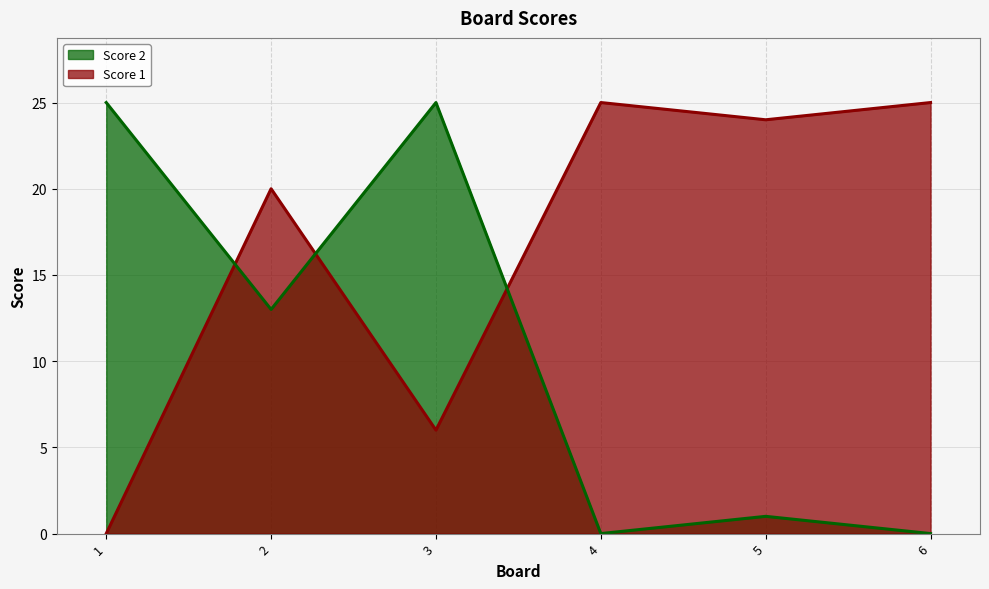

Which series has the largest range (max minus min)?

Score 1